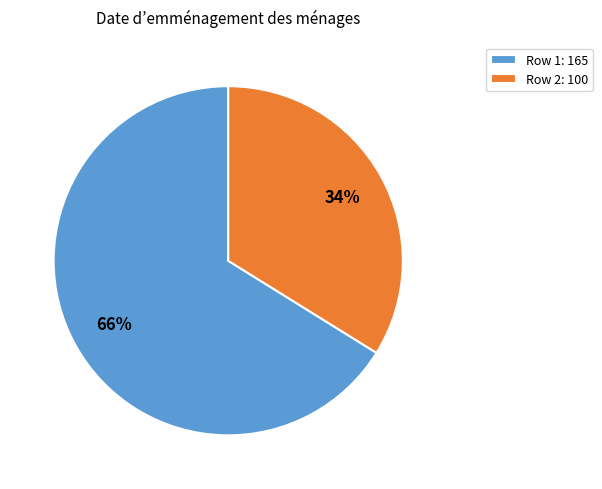

Count the number of slices in the pie.

2